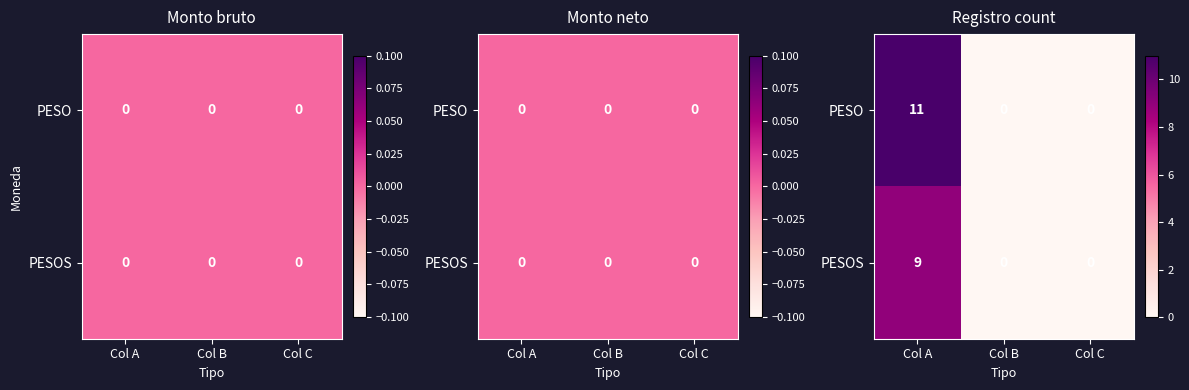

Which category has the lowest value in the PESO series?

Col B